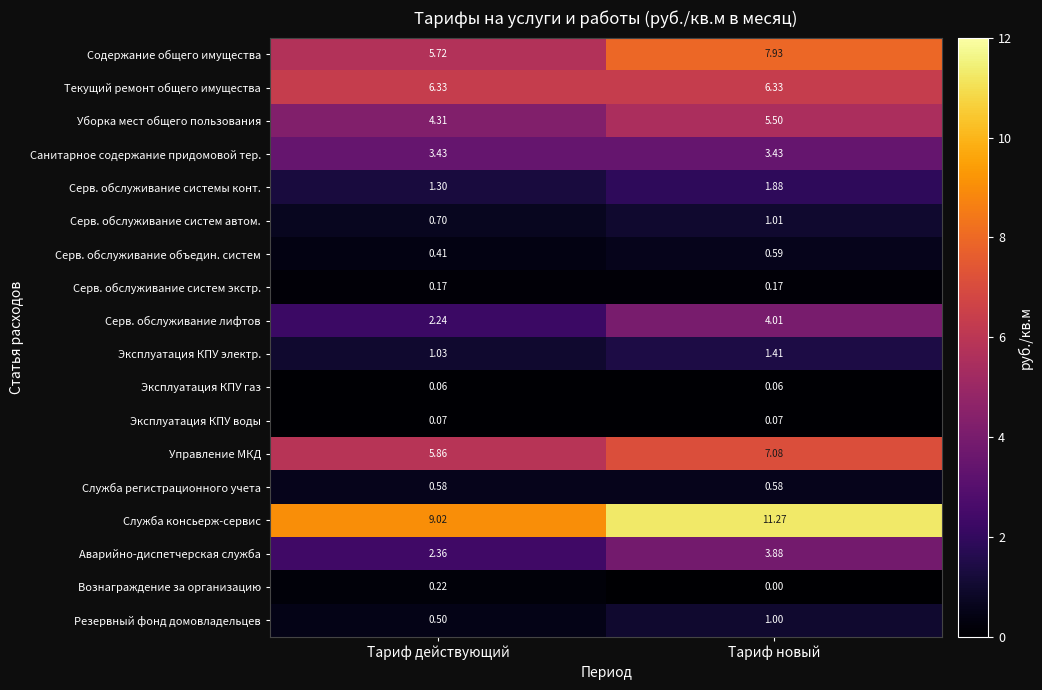

At Тариф действующий, list the series in order from largest to smallest.

Служба консьерж-сервис, Текущий ремонт общего имущества, Управление МКД, Содержание общего имущества, Уборка мест общего пользования, Санитарное содержание придомовой тер., Аварийно-диспетчерская служба, Серв. обслуживание лифтов, Серв. обслуживание системы конт., Эксплуатация КПУ электр., Серв. обслуживание систем автом., Служба регистрационного учета, Резервный фонд домовладельцев, Серв. обслуживание объедин. систем, Вознаграждение за организацию, Серв. обслуживание систем экстр., Эксплуатация КПУ воды, Эксплуатация КПУ газ